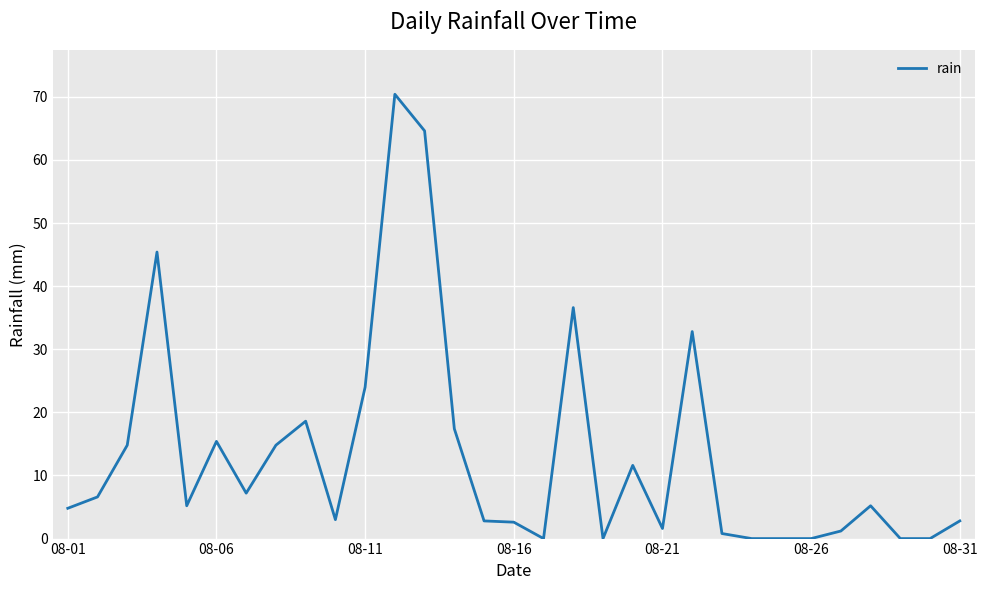

What is the difference between the maximum and minimum values?

70.4